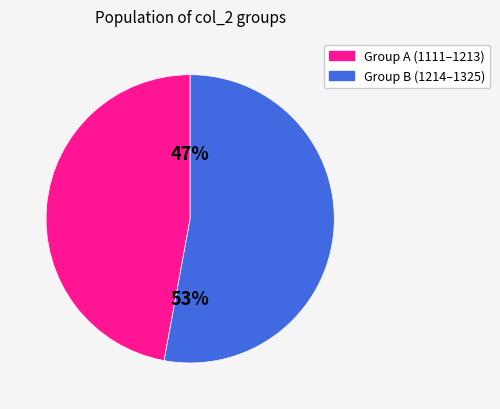

To the nearest percent, what is the difference between the largest and smallest slice percentages?

6%